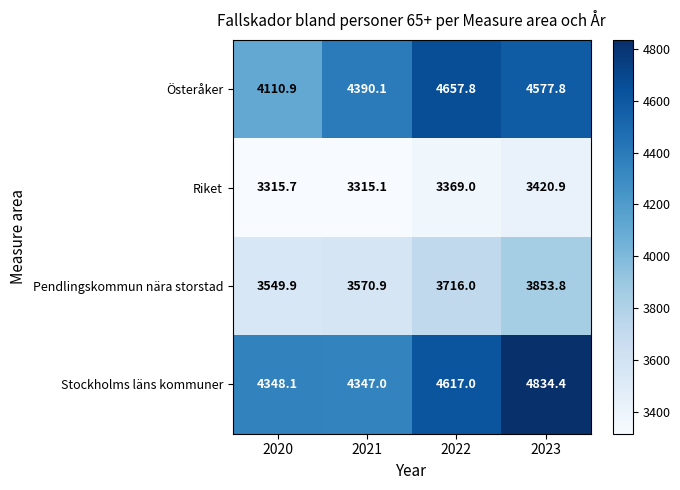

Rank the series by their maximum value, from highest to lowest.

Stockholms läns kommuner, Österåker, Pendlingskommun nära storstad, Riket